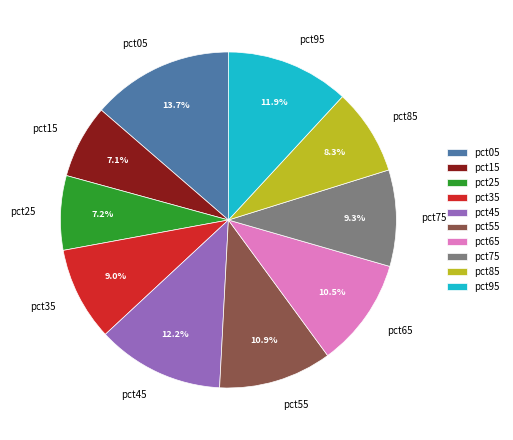

Combined, do pct75 and pct85 account for over 50%?

No